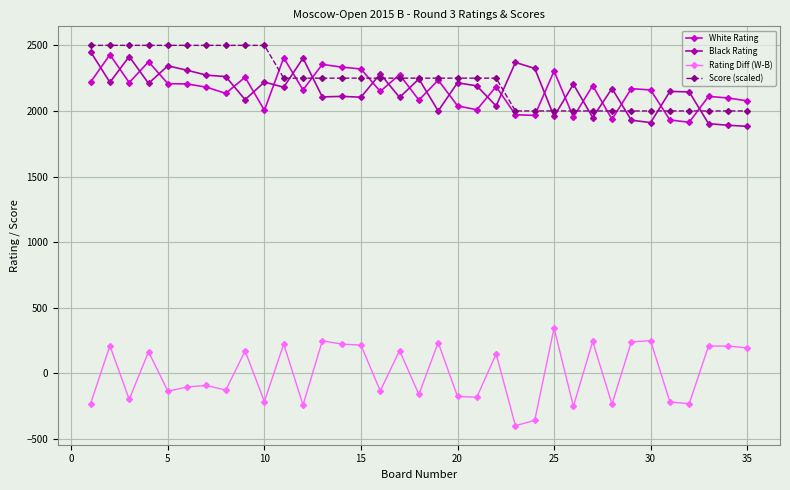

Which series has the largest total across all categories?

Score (scaled)